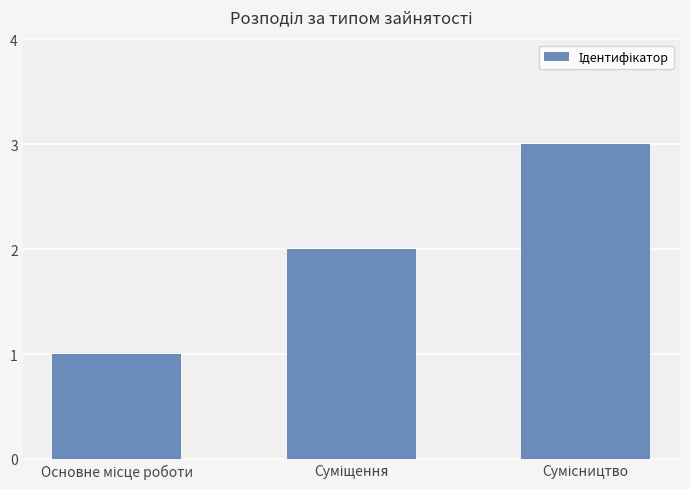

What is the maximum value shown in the chart?

3